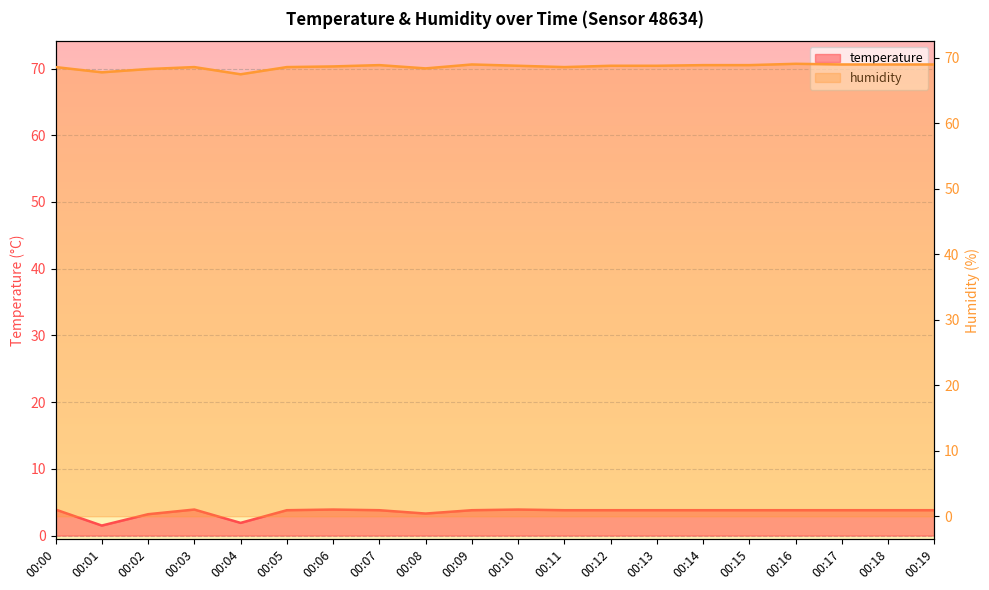

What value does the temperature series have at 00:10?

3.9